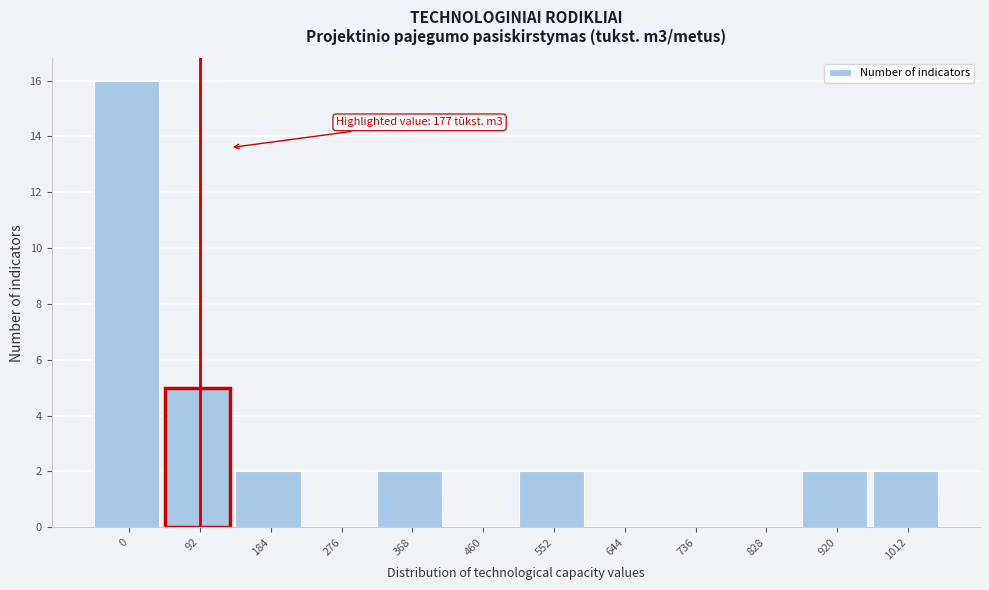

Reading right to left, transcribe all the data shown in this chart.

1012=2	920=2	828=0	736=0	644=0	552=2	460=0	368=2	276=0	184=2	92=5	0=16